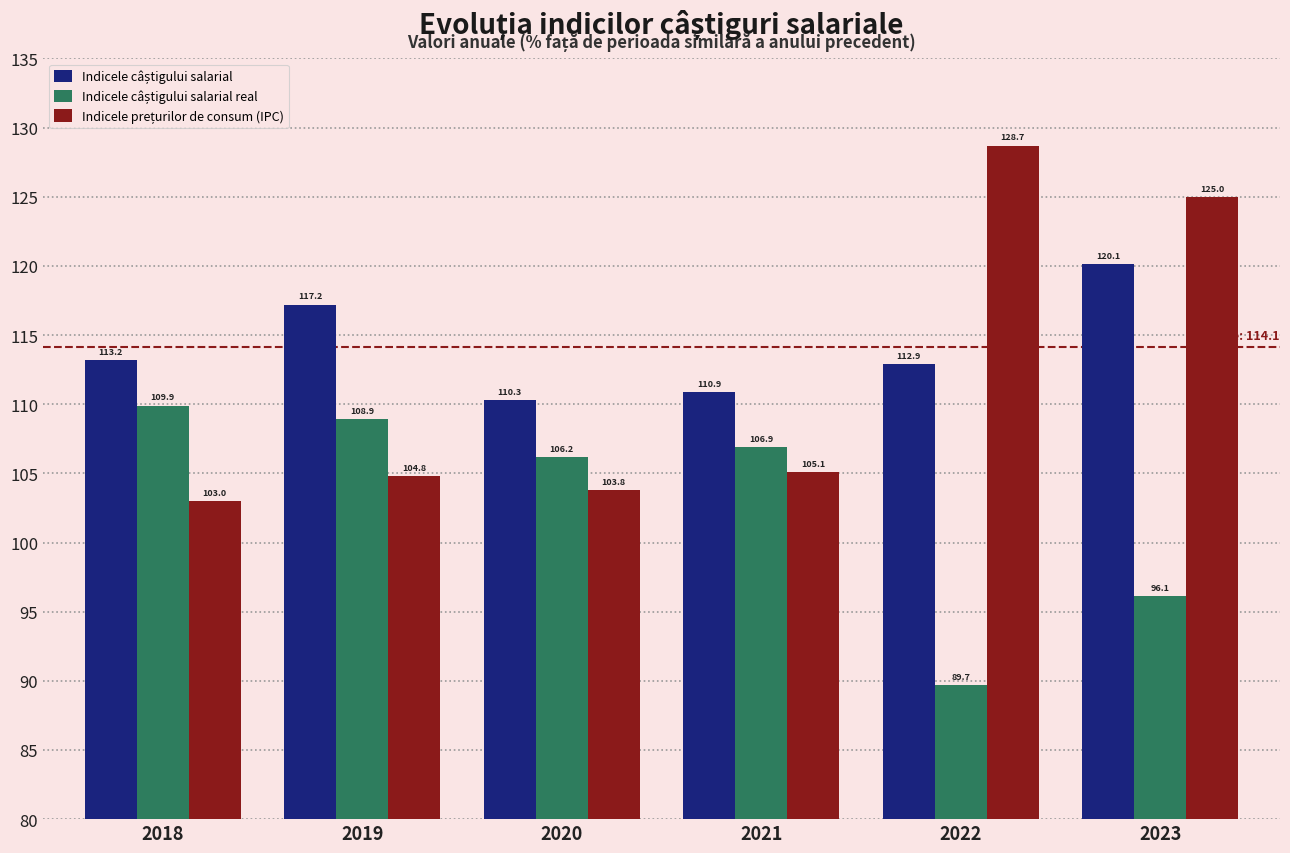

What is the spread (max minus min) of values at 2021?

5.8